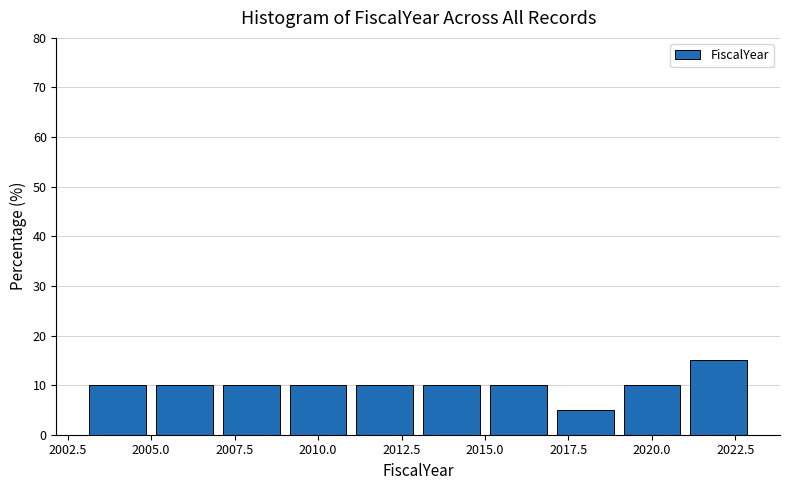

Reading left to right, transcribe this chart: for each bar, give the range it covers on the x-axis and its height. The values are not printed on the chart, so give them approximately, as read against the axis.

2003 to 2005: 10
2005 to 2007: 10
2007 to 2009: 10
2009 to 2011: 10
2011 to 2013: 10
2013 to 2015: 10
2015 to 2017: 10
2017 to 2019: 5
2019 to 2021: 10
2021 to 2023: 15